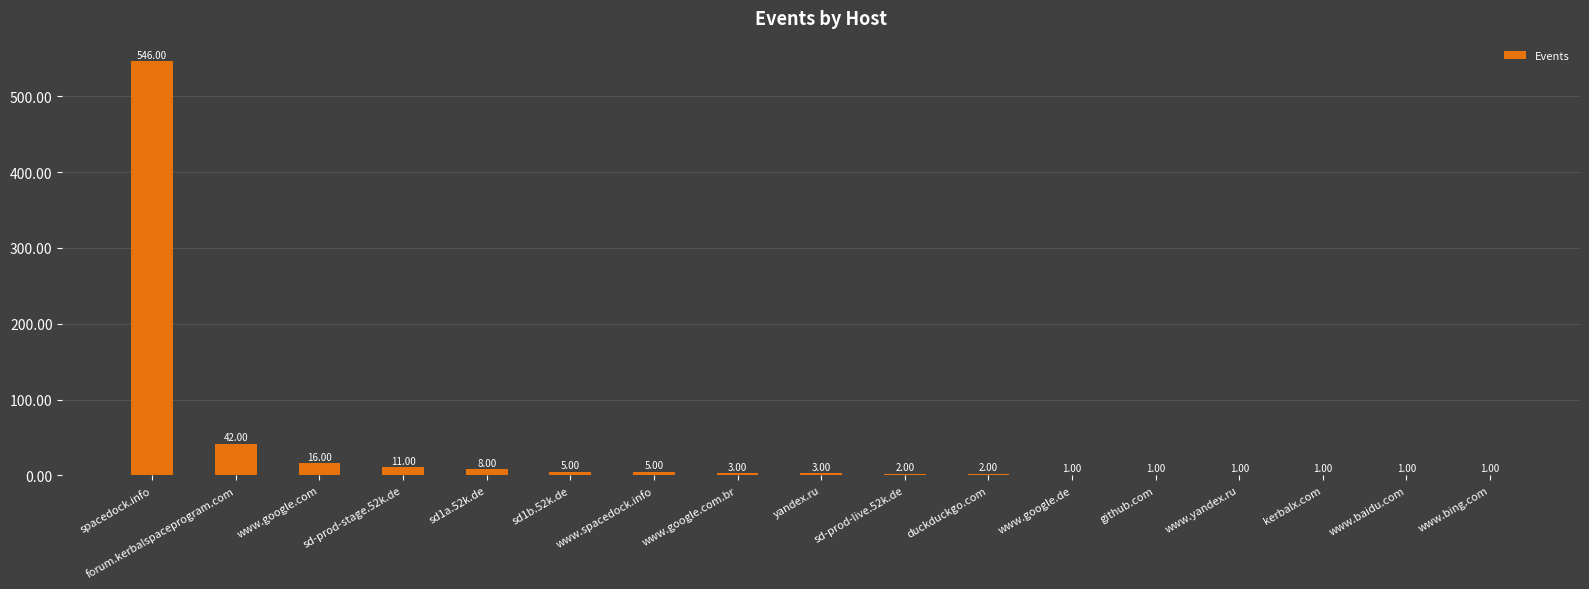

At which label does the data first exceed 3?

spacedock.info